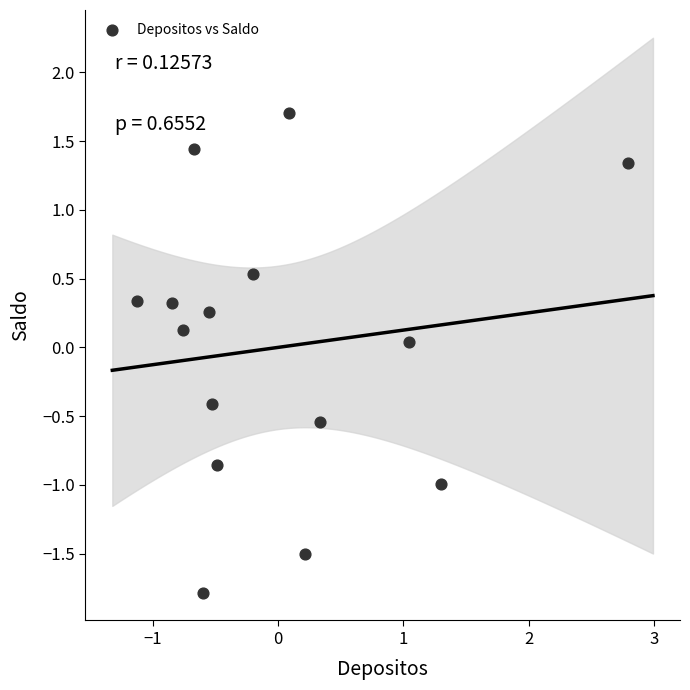

What is the range of X values (max minus min)?

3.9